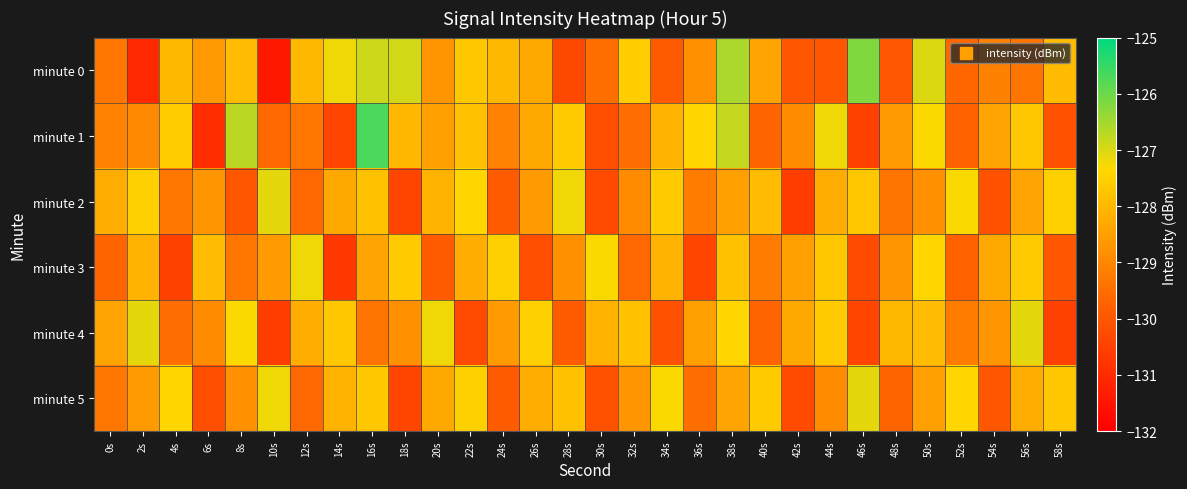

What is the total value across all series at 28s?

-771.7